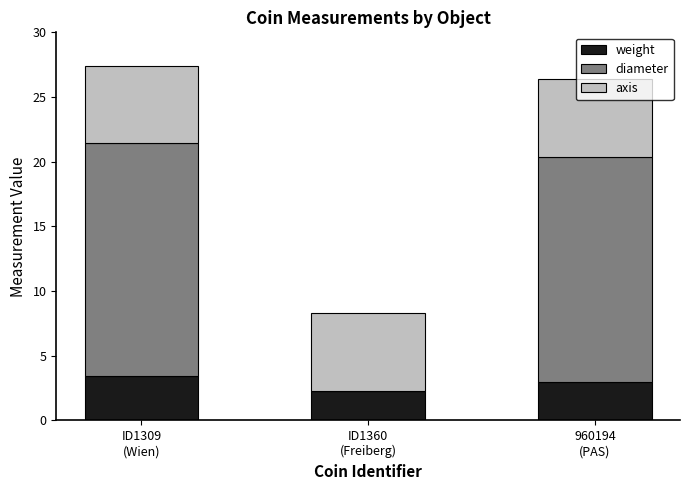

What is the maximum value for weight?

3.4